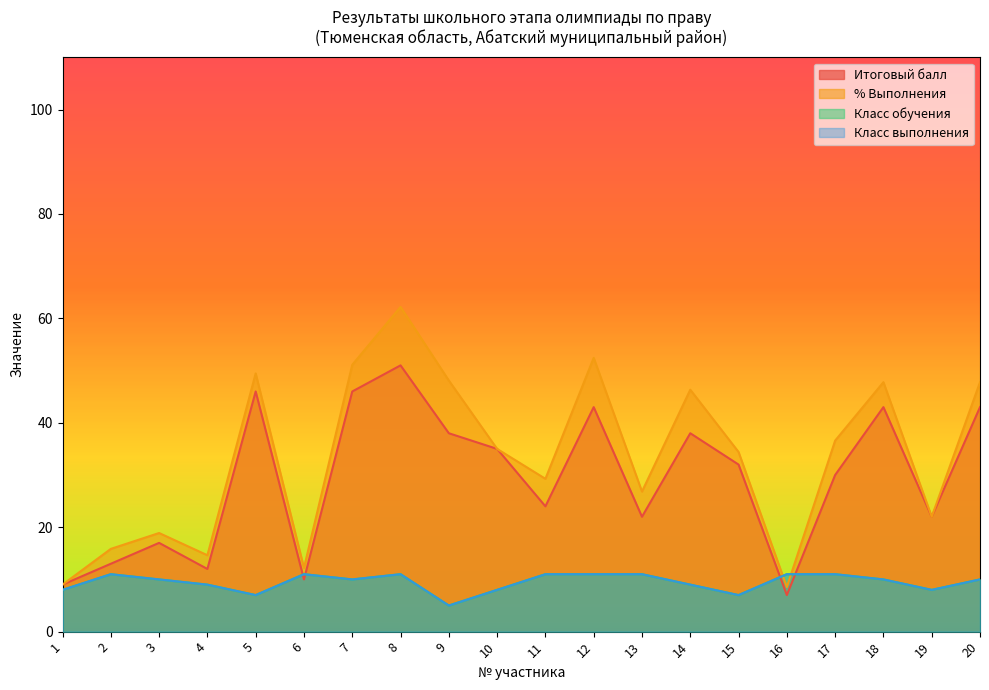

Is it true that Итоговый балл equals 21.0 at 5?

False